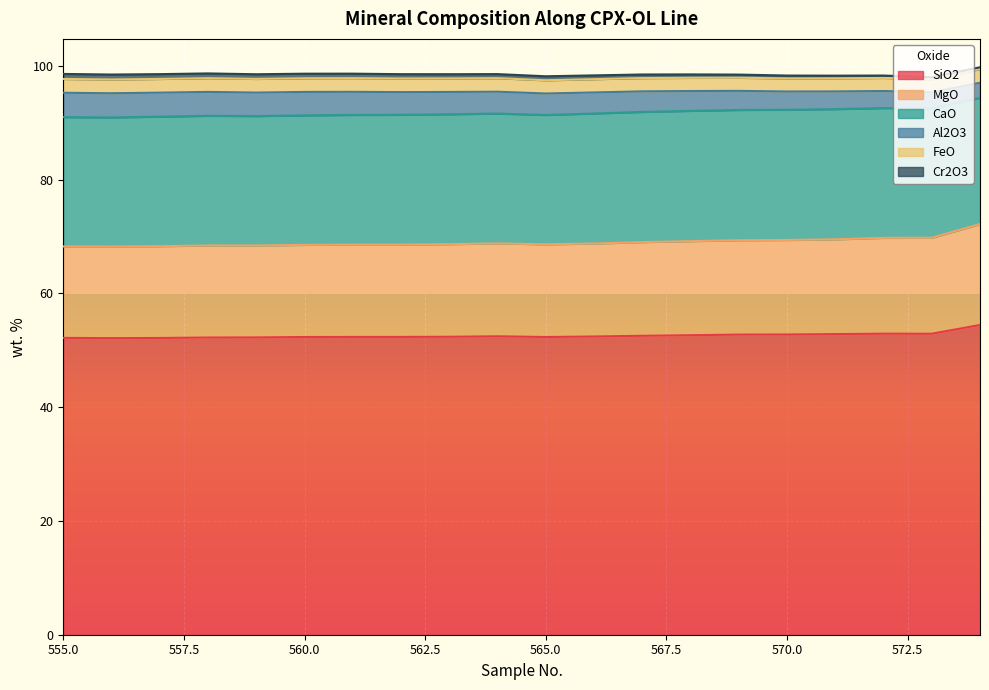

What is the value of the MgO point at the 12th from the left?

16.3